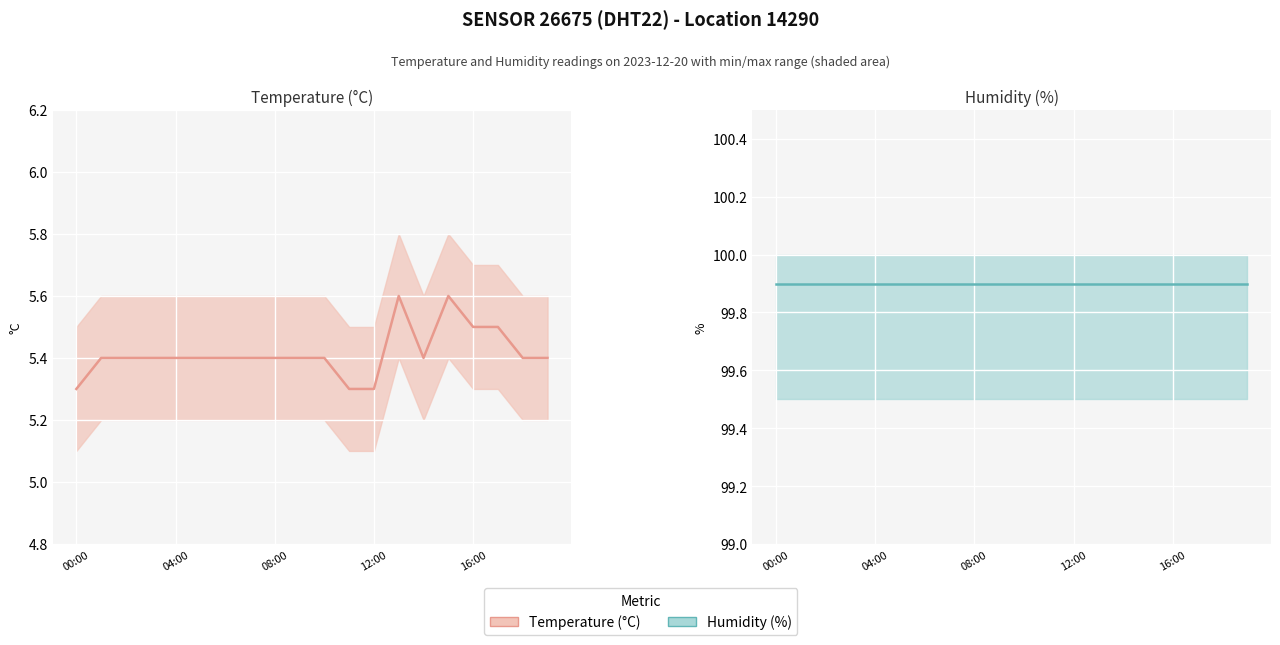

Reading left to right, extract all data points from this chart.

temperature: 5.3	5.4	5.4	5.4	5.4	5.4	5.4	5.4	5.4	5.4	5.4	5.3	5.3	5.6	5.4	5.6	5.5	5.5	5.4	5.4
humidity: 99.9	99.9	99.9	99.9	99.9	99.9	99.9	99.9	99.9	99.9	99.9	99.9	99.9	99.9	99.9	99.9	99.9	99.9	99.9	99.9